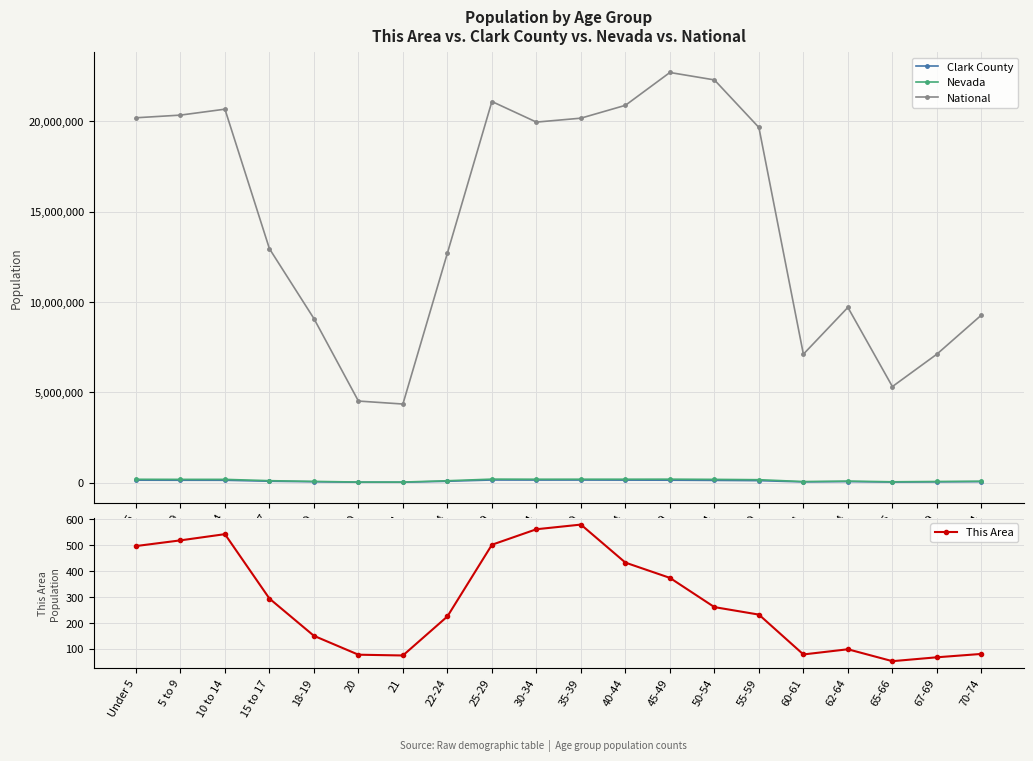

Between 22-24 and 55-59, which series saw the biggest shift?

National